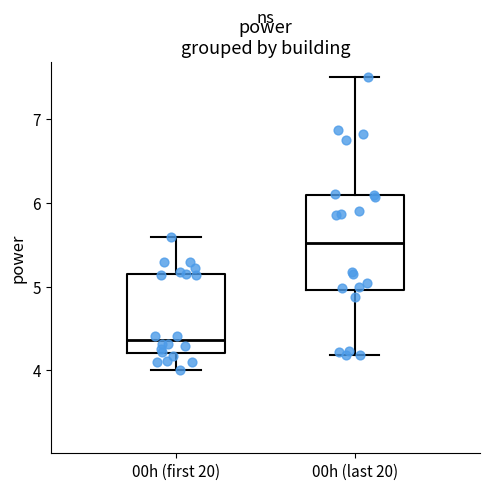

Reading left to right, read every box against the y-axis: the position of its median line, the range the box covers, and the ends of its whiskers. The values are not printed on the chart, so give them approximately, as read against the axis.

00h (first 20): median 4.4, box 4.2 to 5.2, whiskers 4.0 to 5.6
00h (last 20): median 5.5, box 5.0 to 6.1, whiskers 4.2 to 7.5